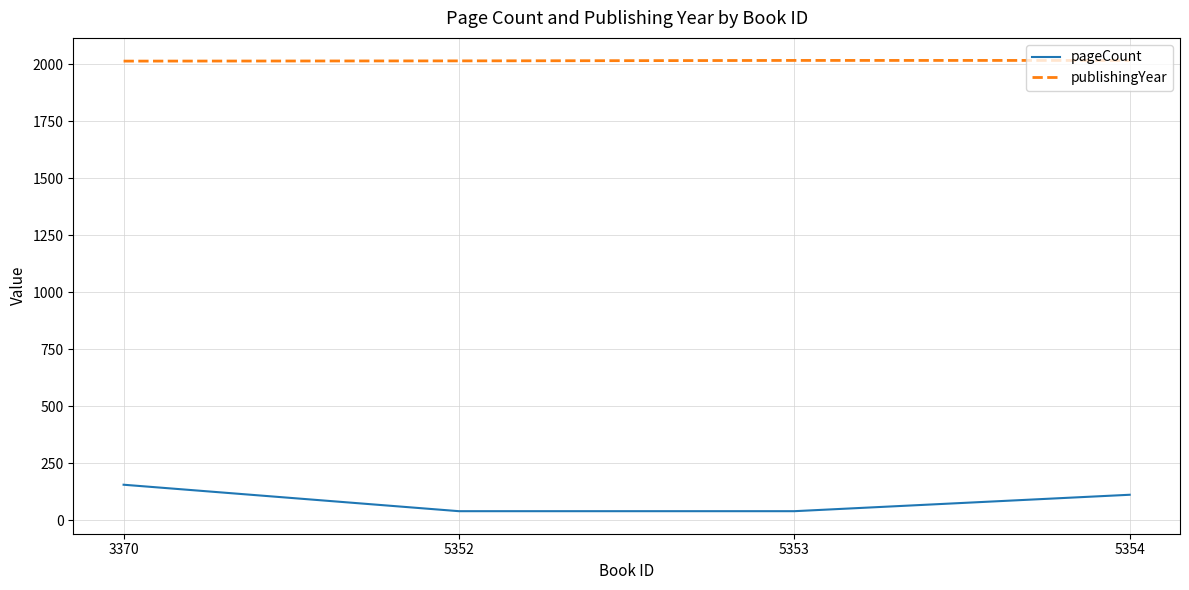

What is the difference between the maximum and second lowest values in the publishingYear series?

2